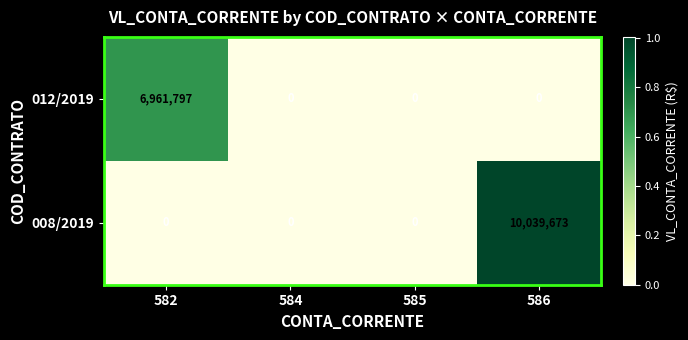

What is the difference between the maximum and minimum values in the 008/2019 series?

10039673